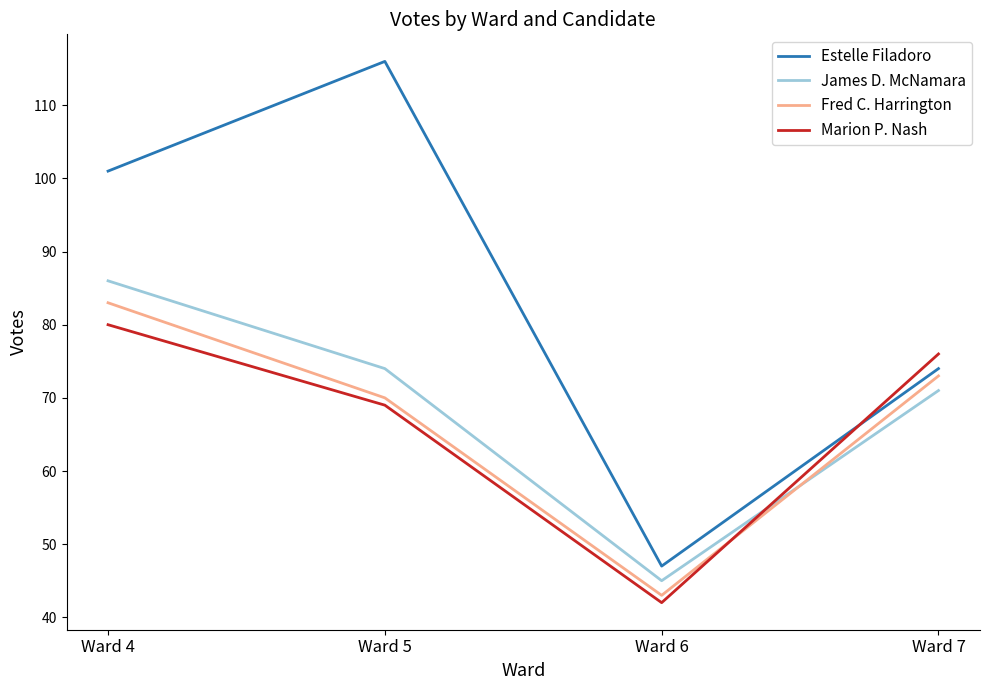

Which series ends up on top after the final intersection of James D. McNamara and Fred C. Harrington?

Fred C. Harrington